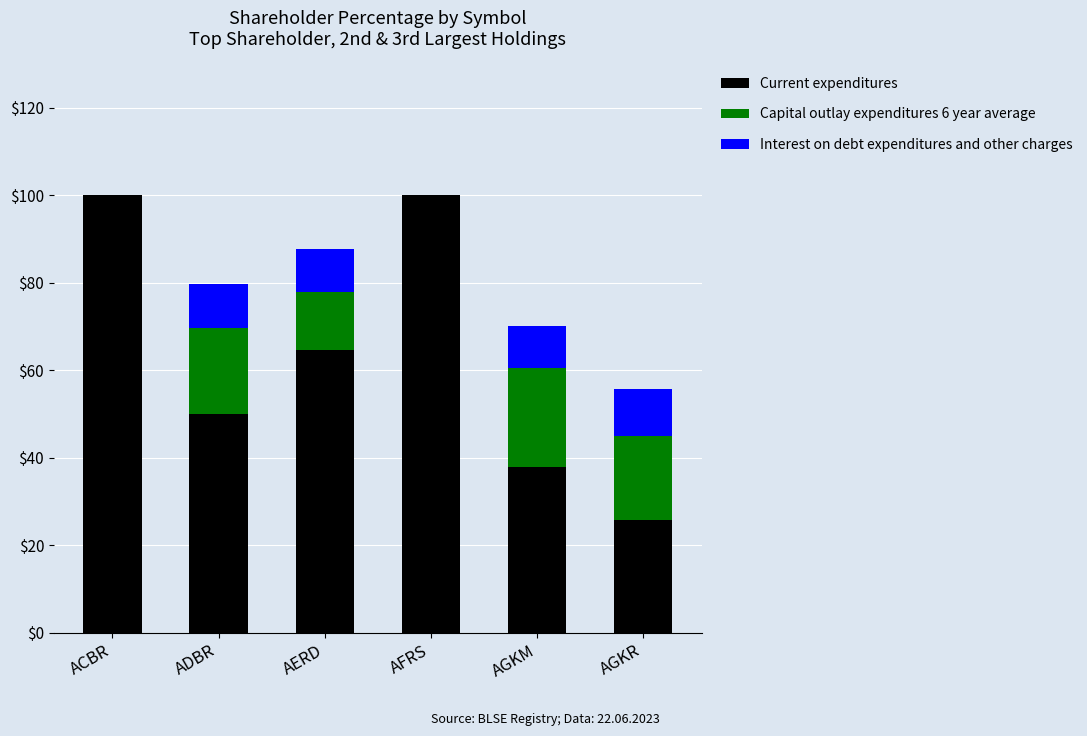

The value of Current expenditures at ACBR is 155.9. True or false?

False